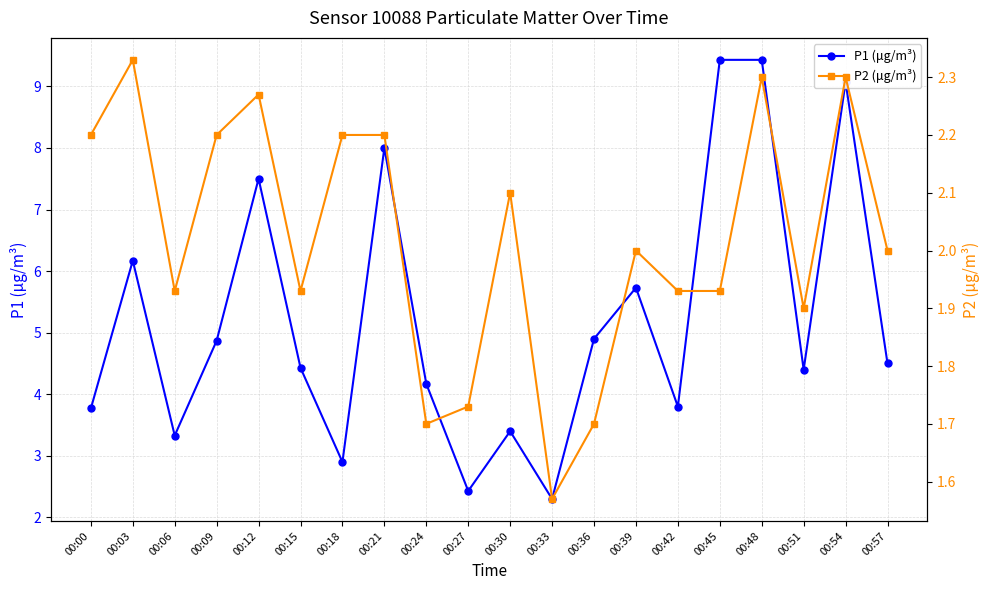

What is the difference between the maximum and minimum values in the P2 (μg/m³) series?

0.8